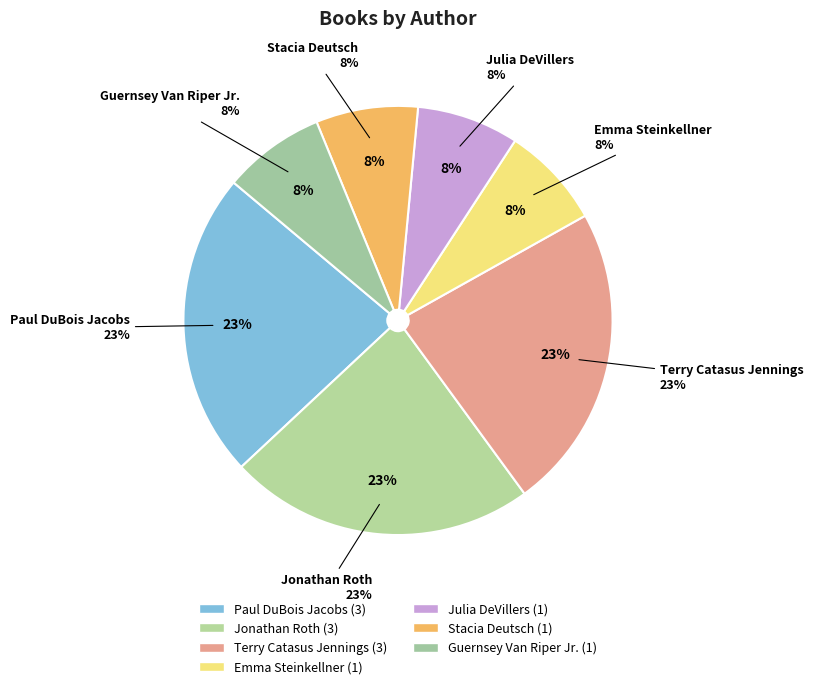

Is there a majority slice in this chart?

No